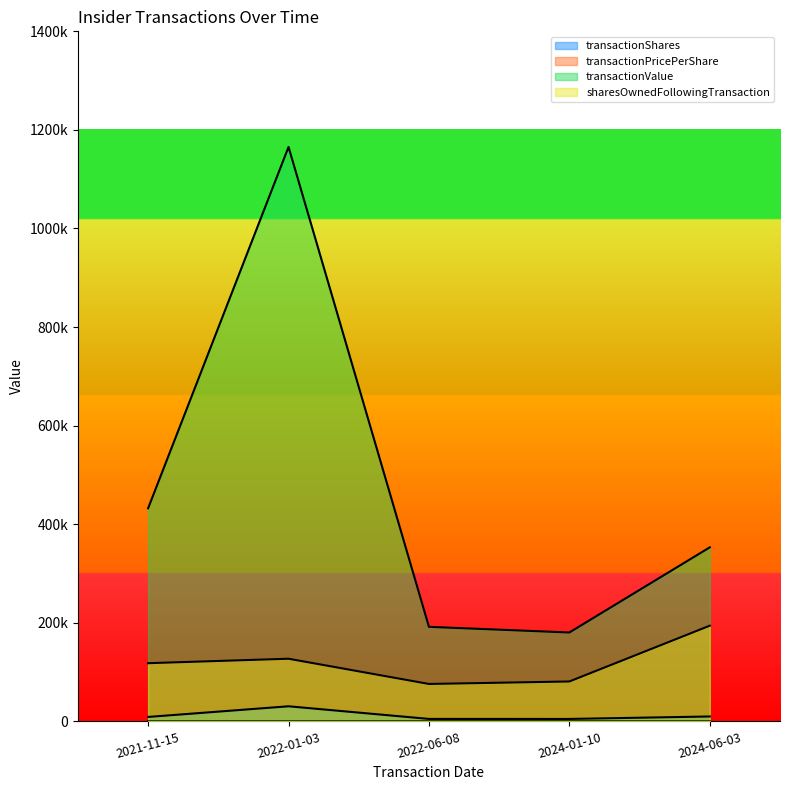

What is the label of the 5th point from the left?

2024-06-03